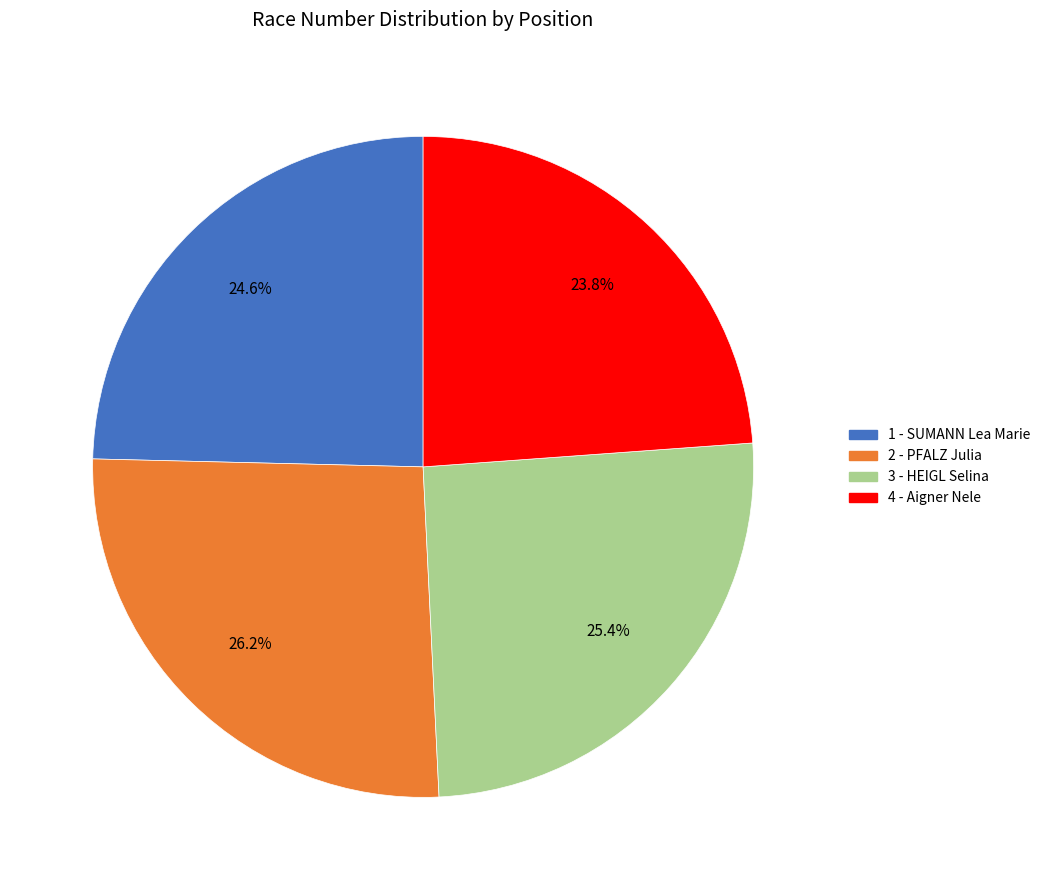

To the nearest percent, what portion does 4 - Aigner Nele represent?

24%